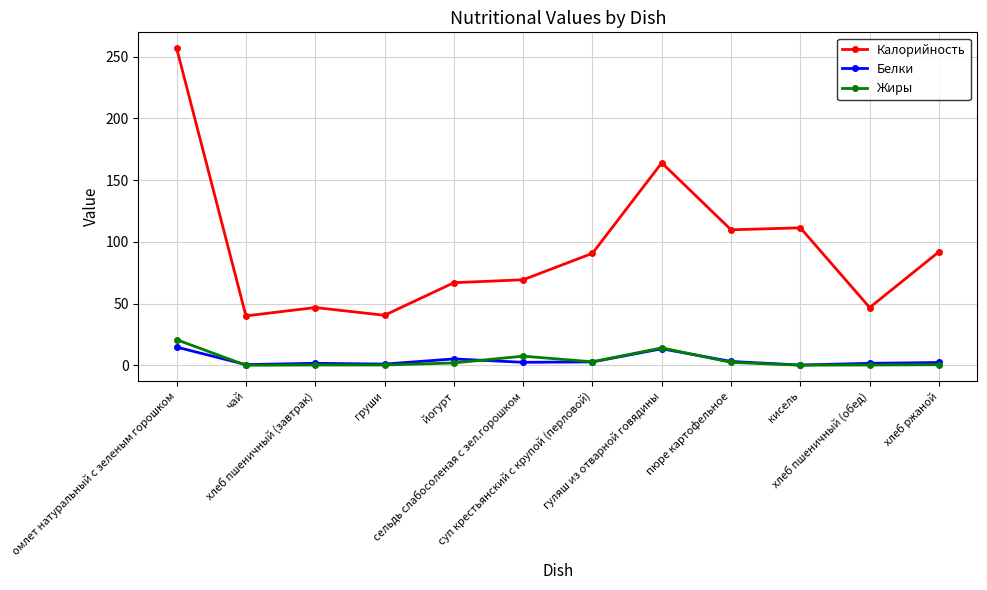

What is the greatest value displayed?

256.9